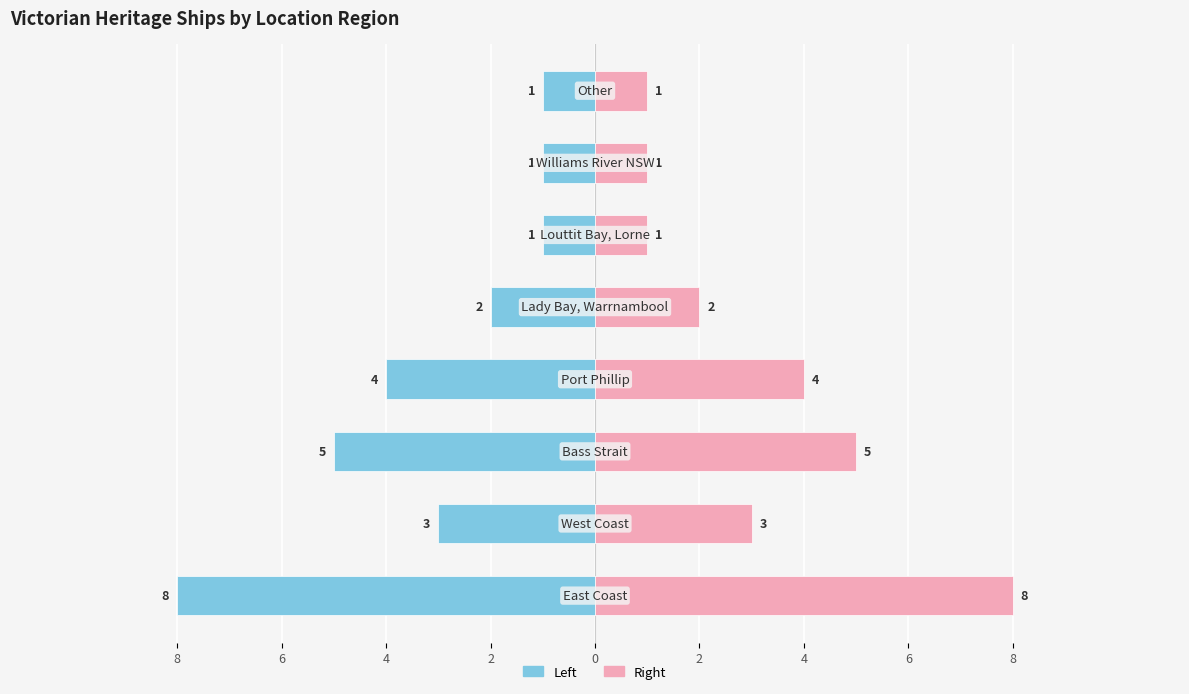

Reading right to left, extract all data points from this chart.

Ship Count (Left): 6=-1	4=-1	2=-1	0=-2	2=-4	4=-5	6=-3	8=-8
Ship Count (Right): 6=1	4=1	2=1	0=2	2=4	4=5	6=3	8=8